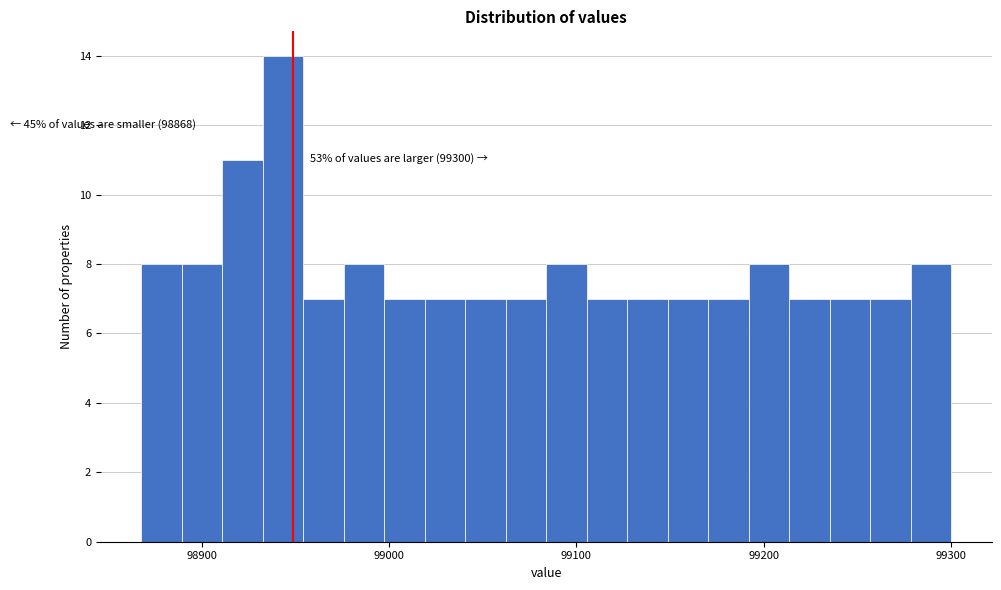

Around what value on the x-axis is the tallest bar? Give the approximate position of its centre, as read against the axis.

98940